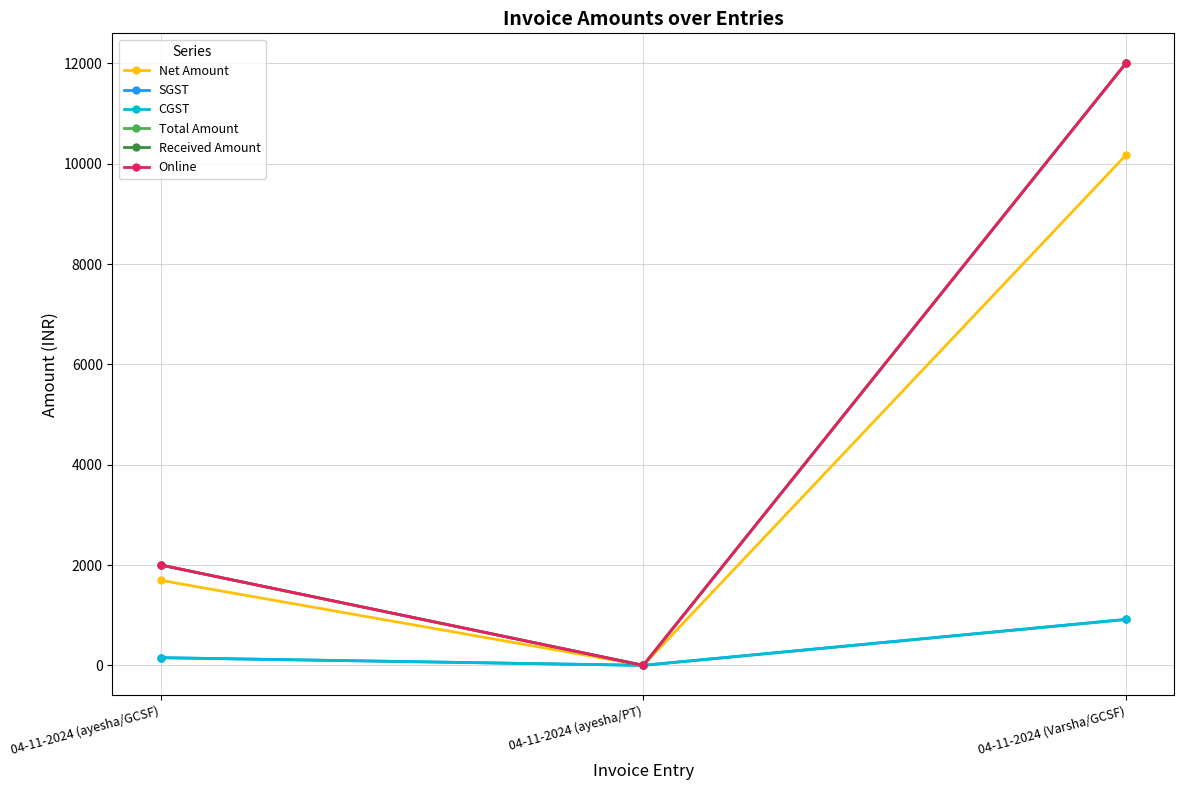

The value of CGST at 04-11-2024 (ayesha/PT) is 301.0. True or false?

False